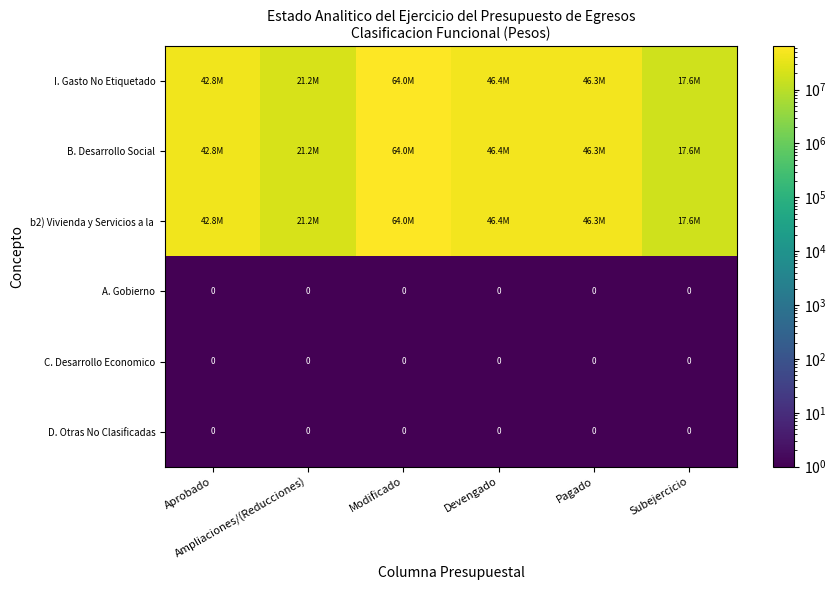

Is it true that I. Gasto No Etiquetado equals 64021079.9 at Modificado?

True